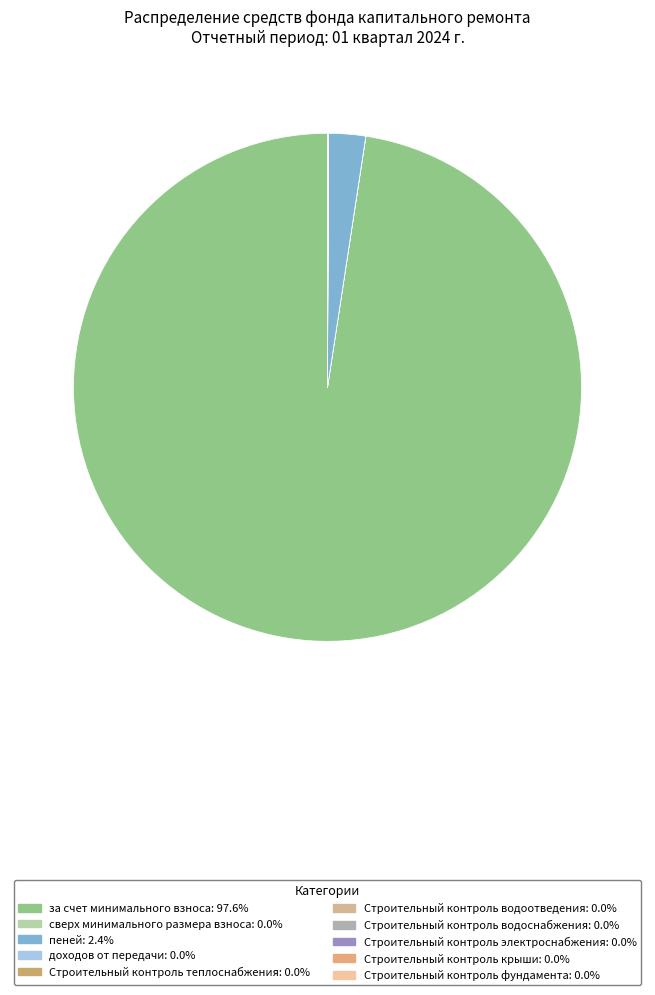

The Строительный контроль теплоснабжения slice represents 0% of the pie. True or false?

True